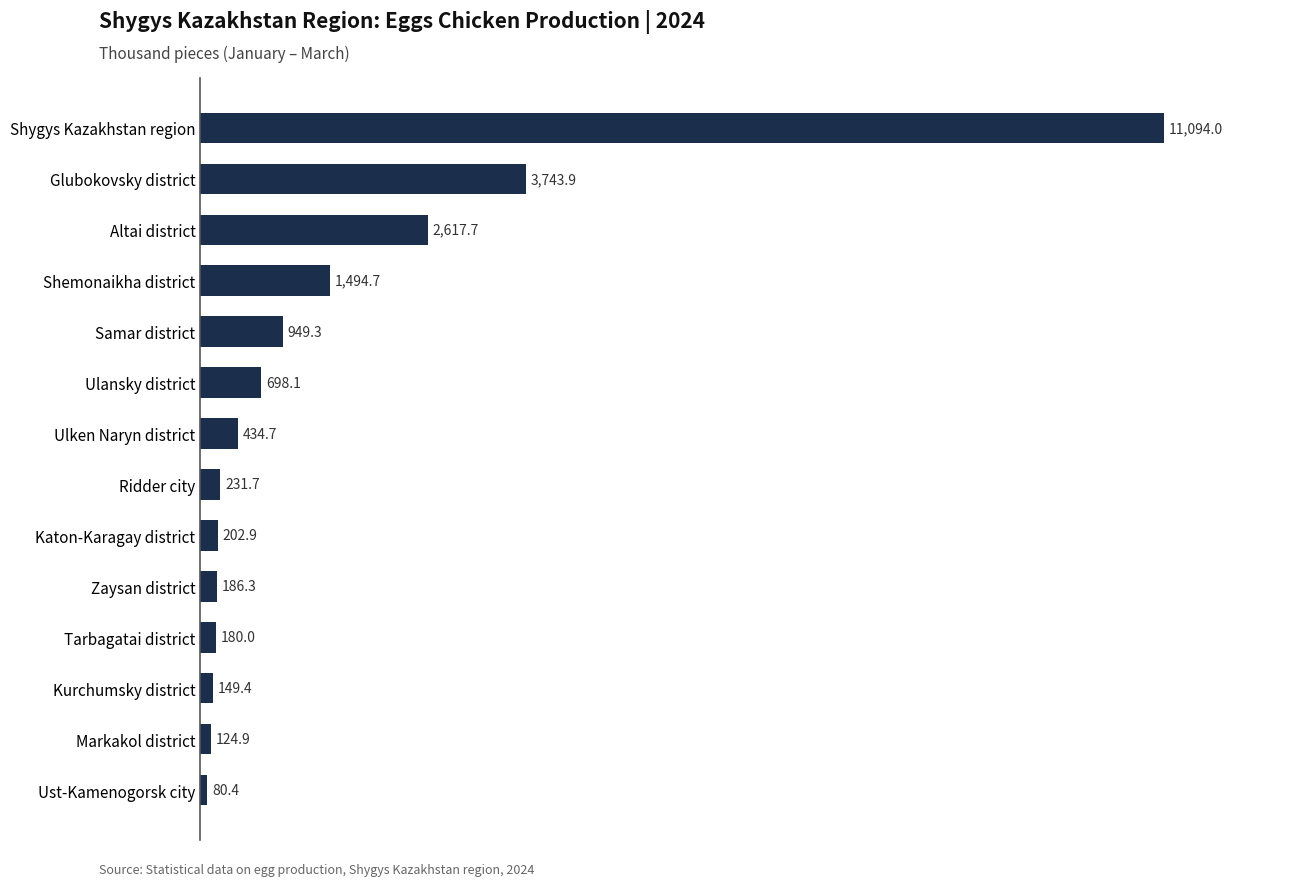

Reading bottom to top, what are all the values shown in this chart?

80.4	124.9	149.4	180.0	186.3	202.9	231.7	434.7	698.1	949.3	1494.7	2617.7	3743.9	11094.0